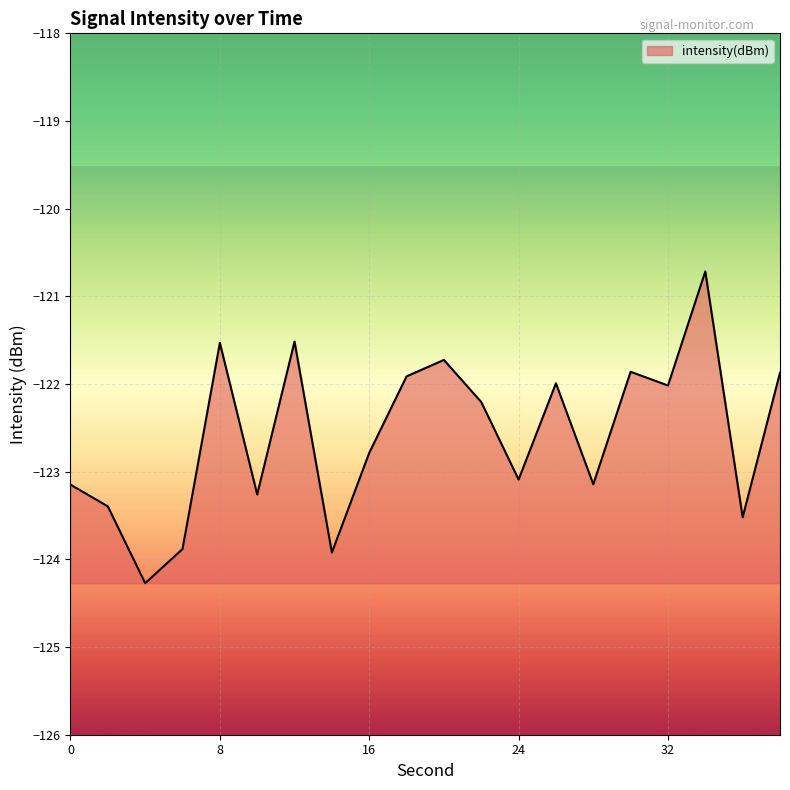

What is the maximum value shown in the chart?

-120.7